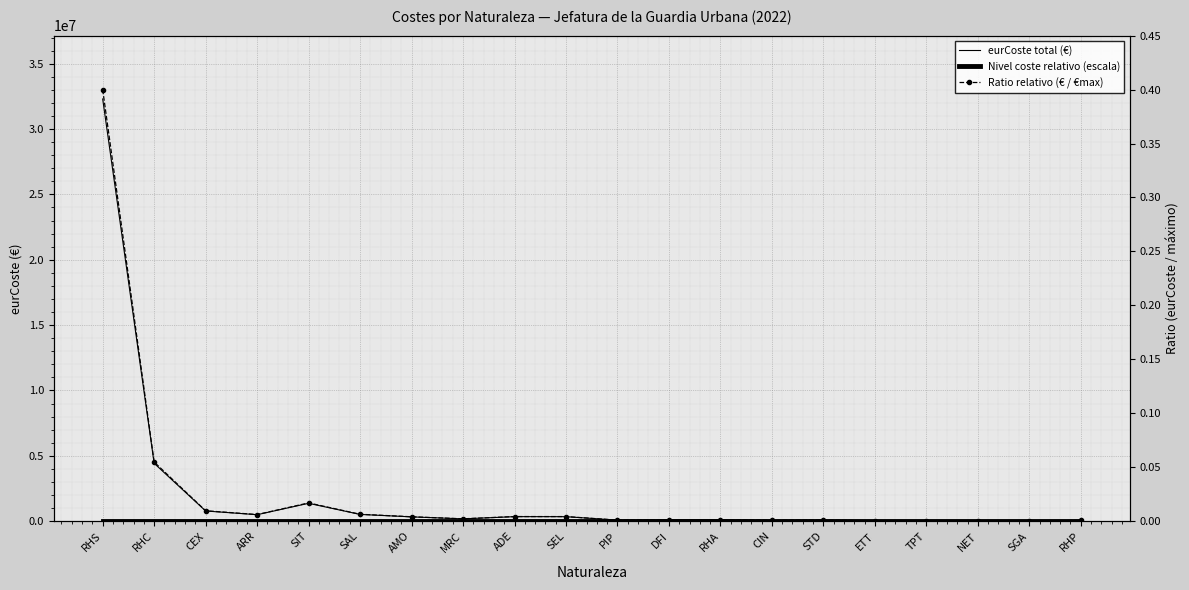

What value does the eurCoste total (€) series have at SIT?

1369043.8